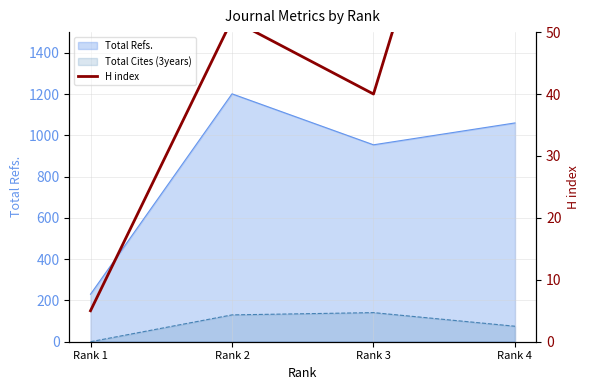

What is the ratio of the value at Rank 3 to the value at Rank 2?

0.8